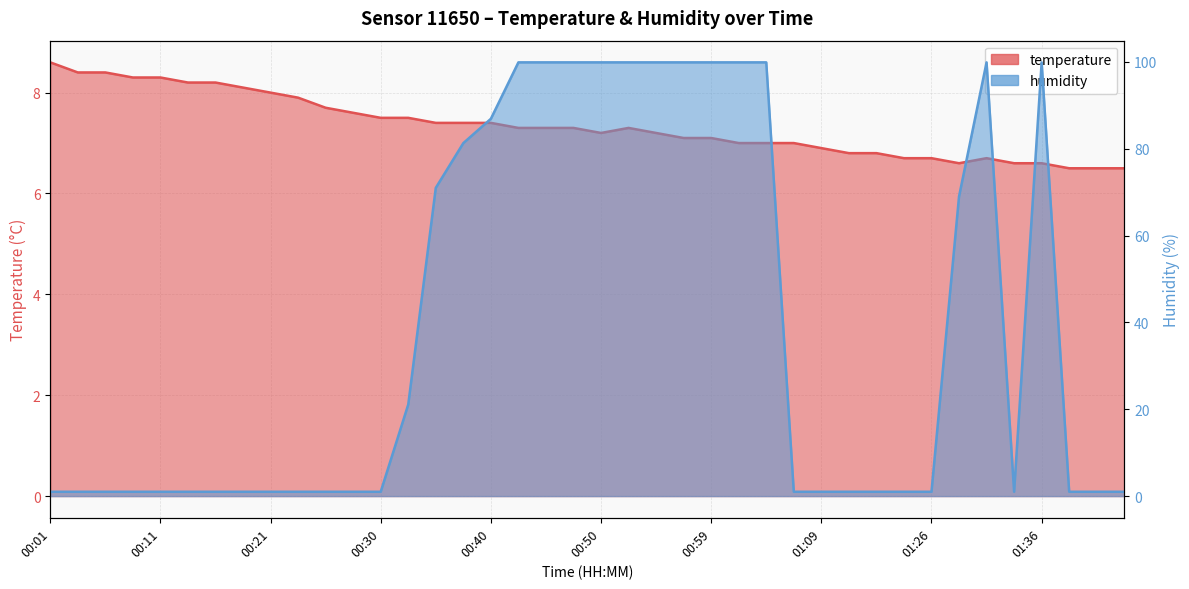

What value does the temperature series have at 00:50?

7.2